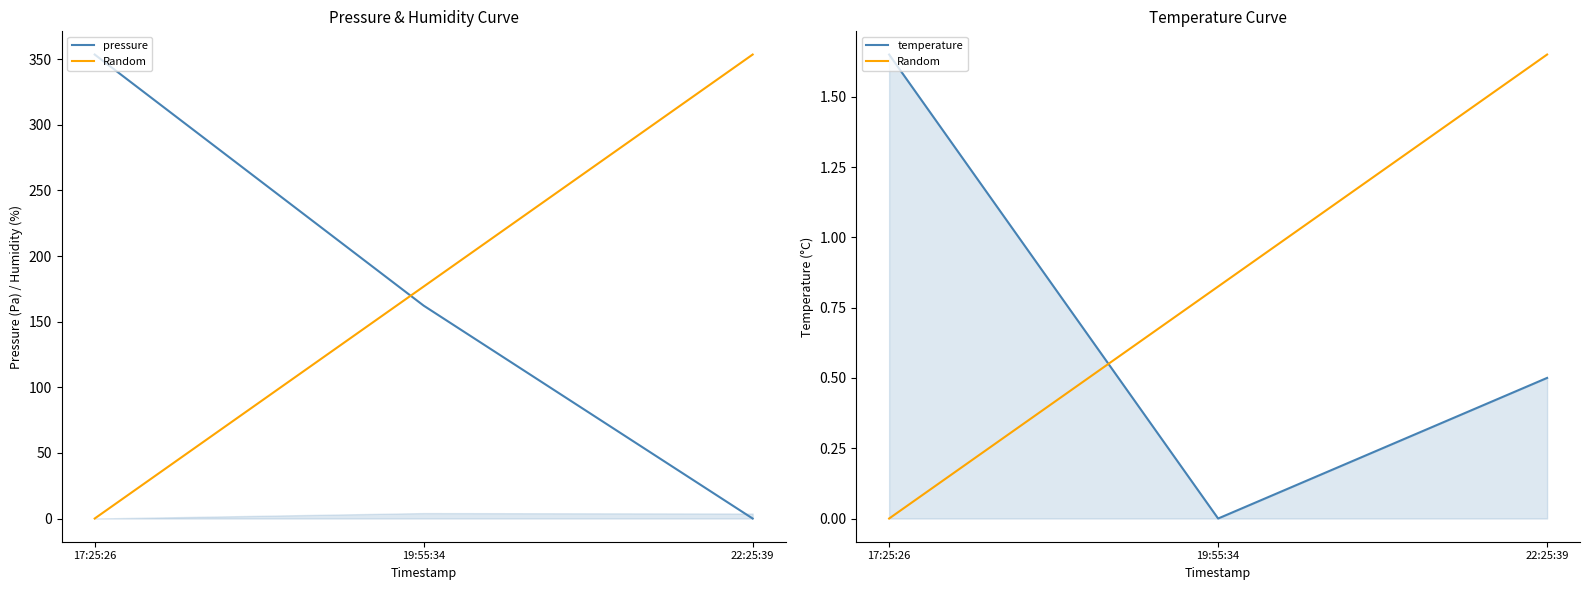

The pressure series shows 500.9 at 17:25:26. True or false?

False